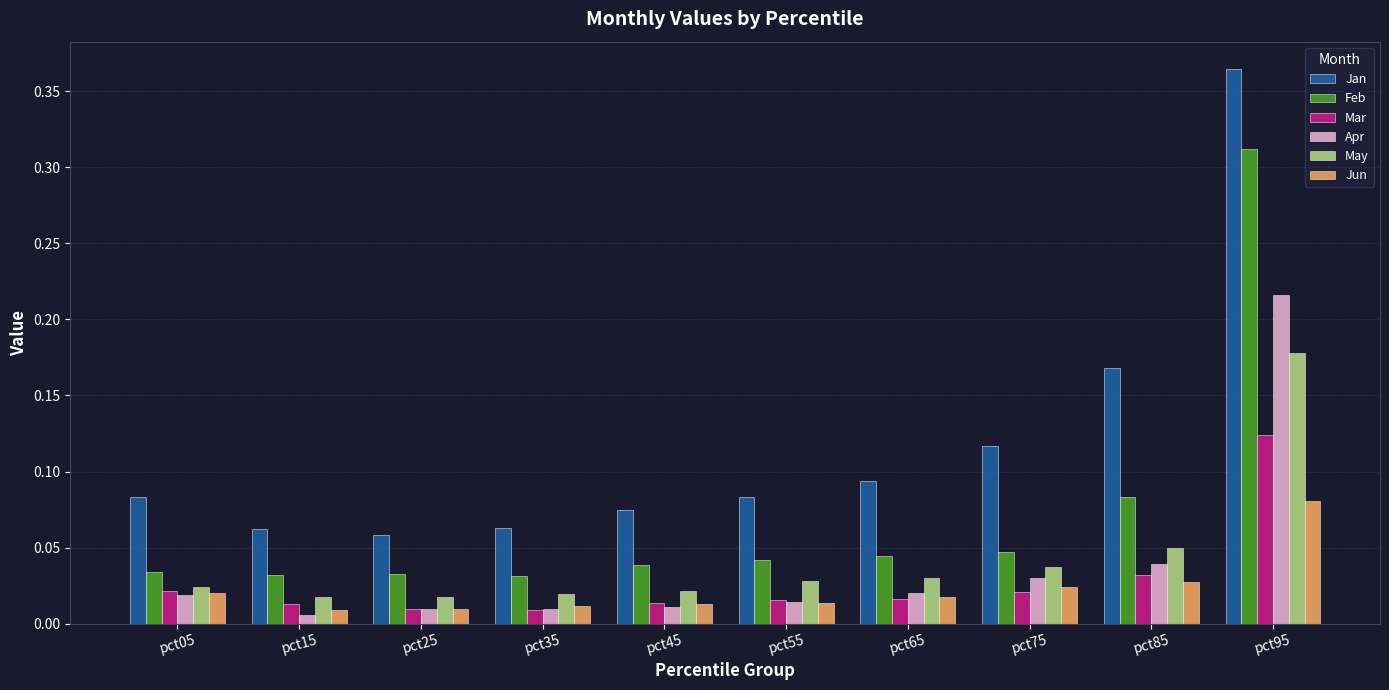

List the series in order of their peak value, lowest first.

Jun, Mar, May, Apr, Feb, Jan